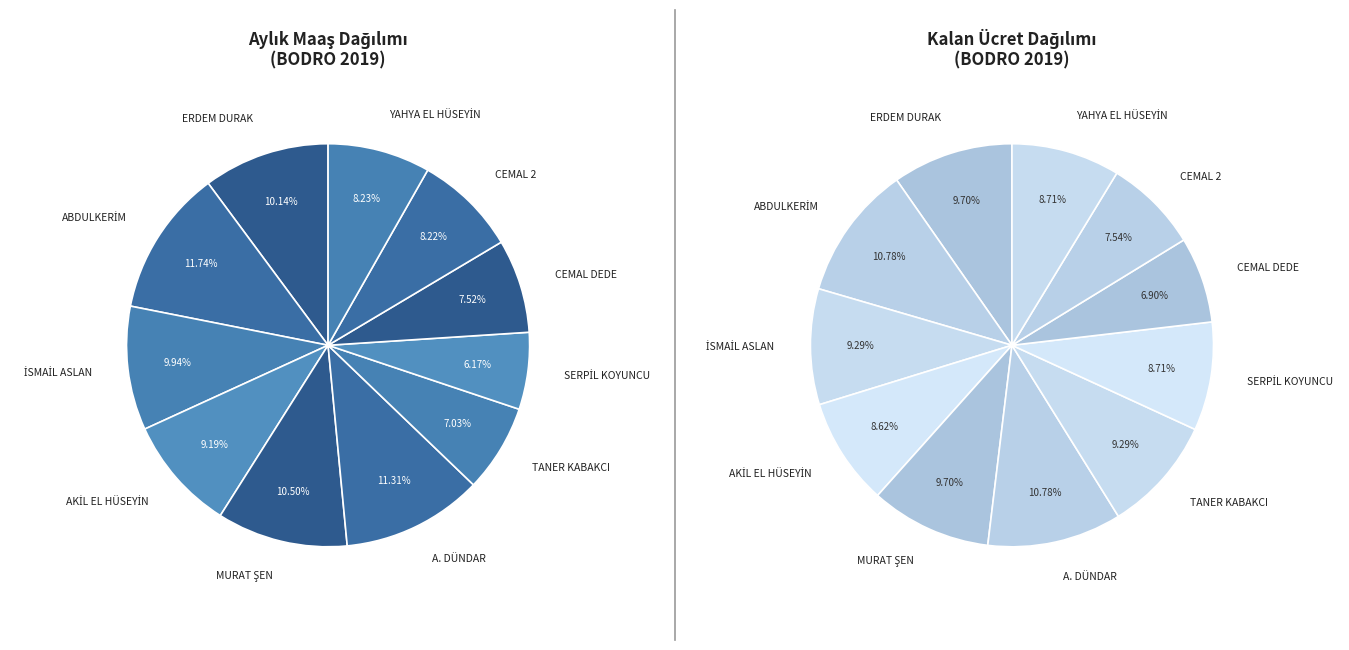

Is there a majority slice in this chart?

No